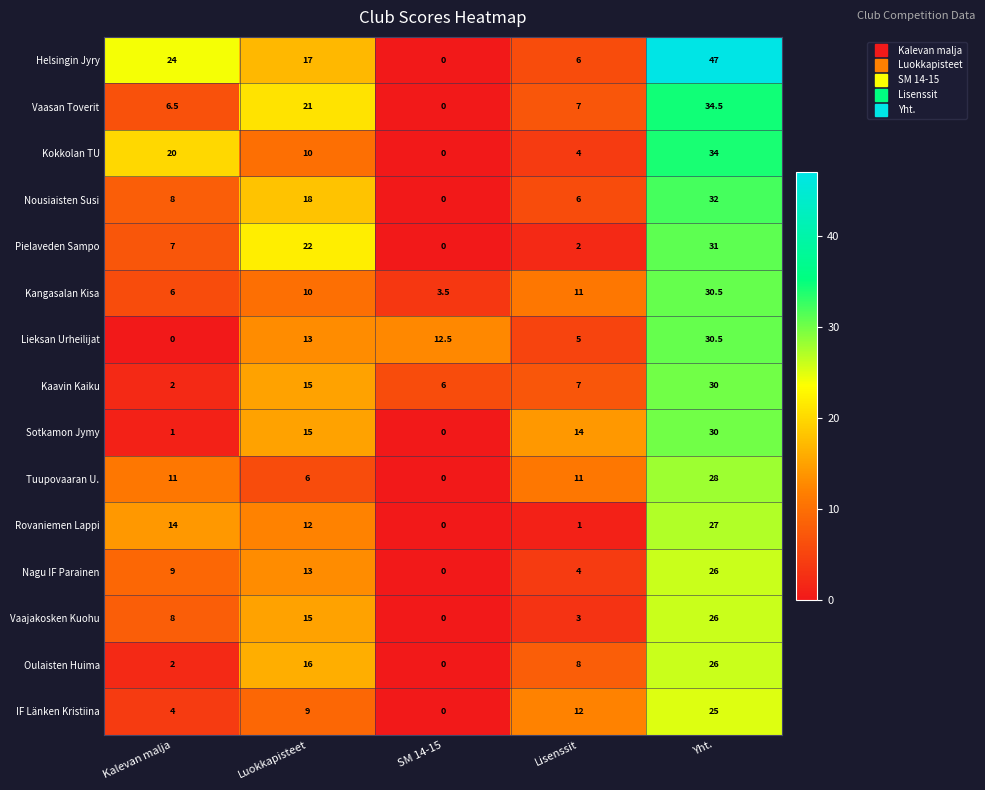

At which category is the sum across all series the highest?

Yht.